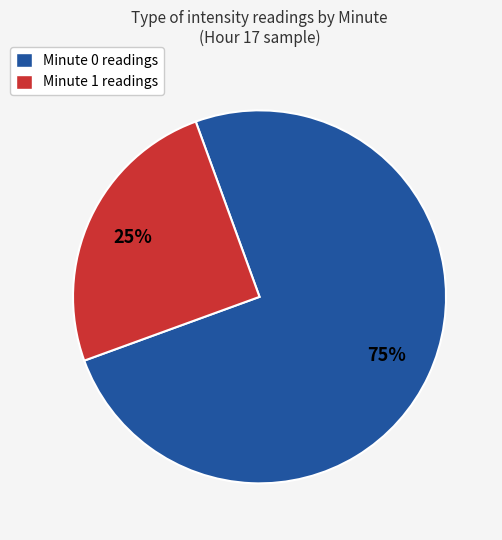

How many segments does this pie chart have?

2